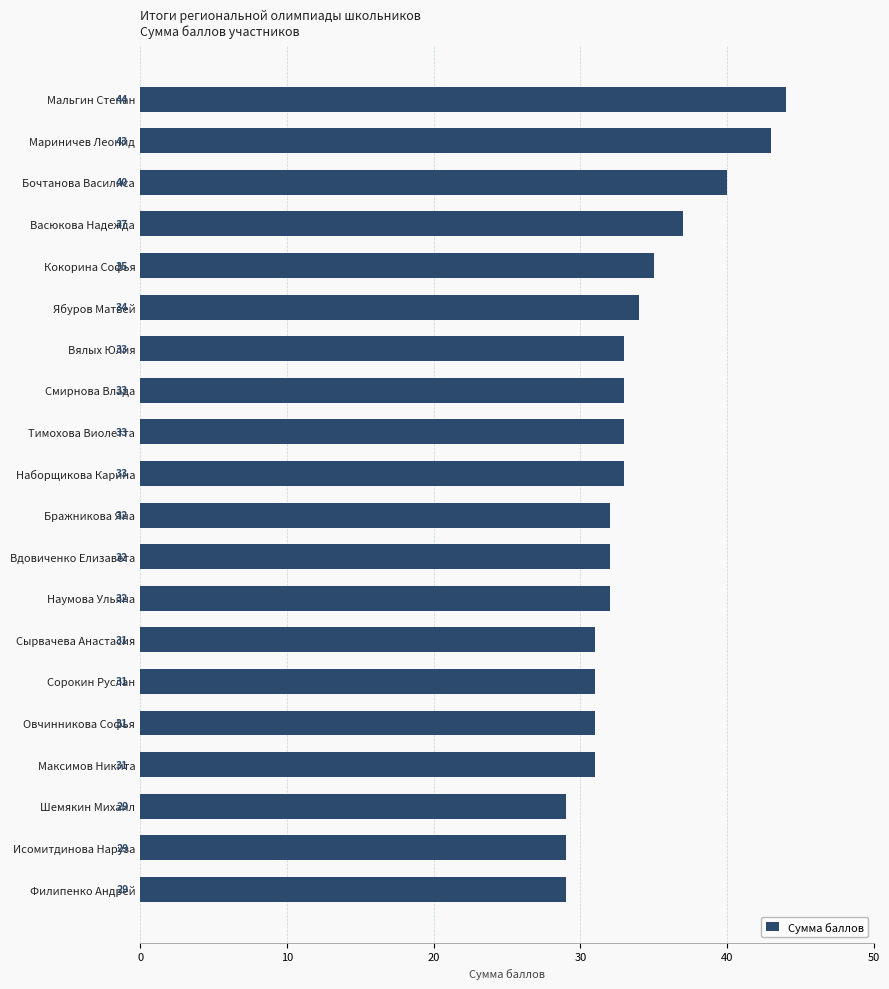

What is the ratio of the value at Вялых Юлия to the value at Вдовиченко Елизавета?

1.0